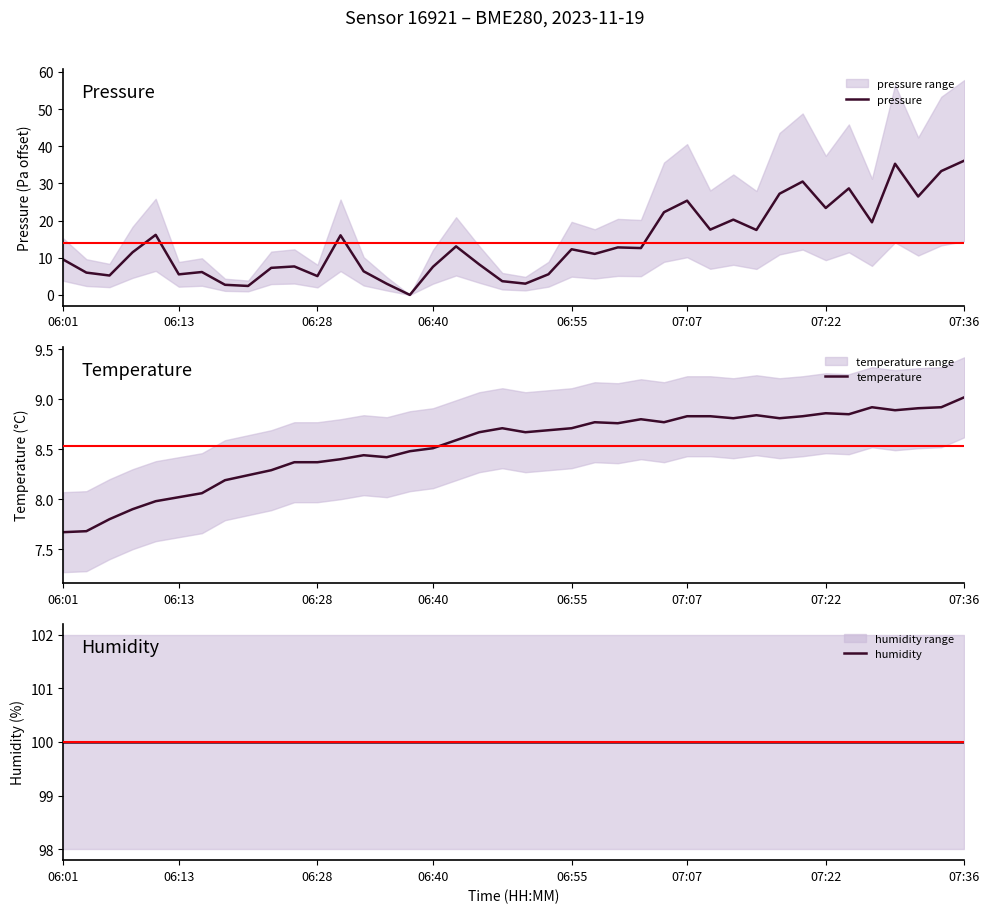

Which series has the widest spread of values?

pressure